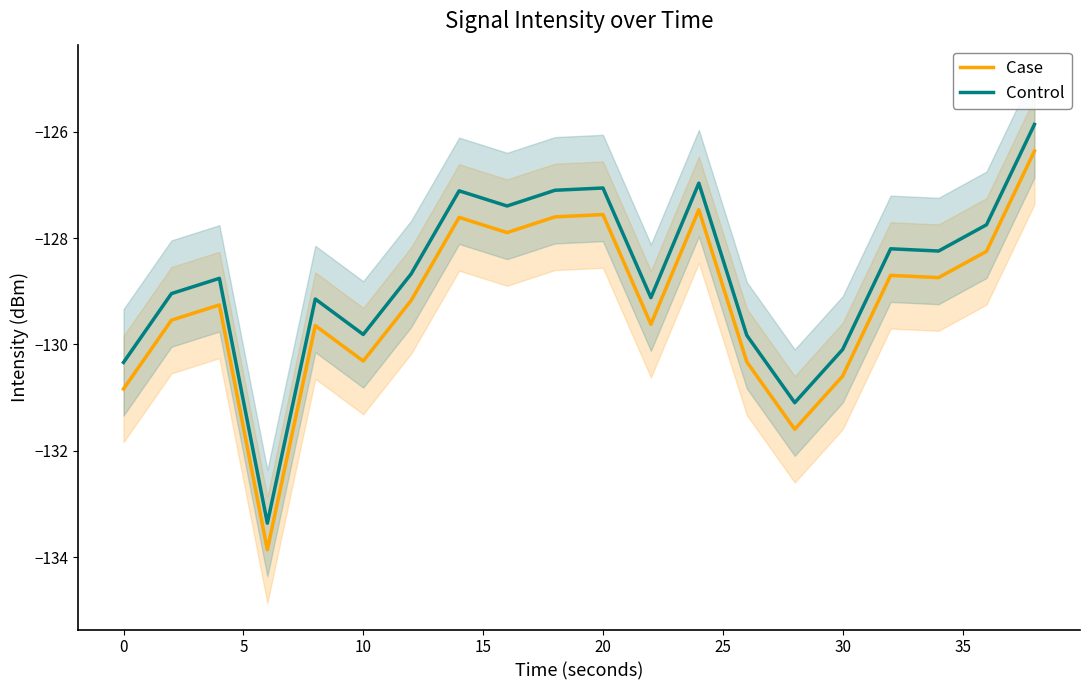

The Control series shows -171.4 at 30. True or false?

False